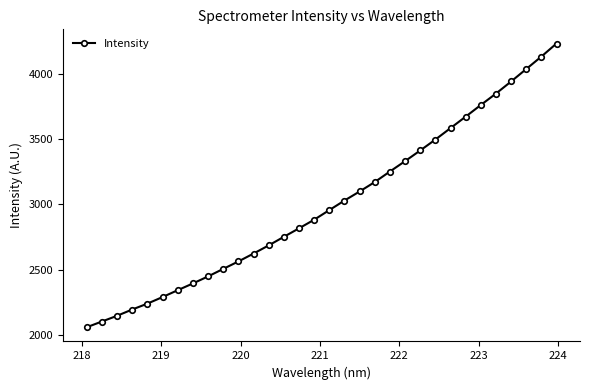

What is the value of the 11th point from the left?

2562.5